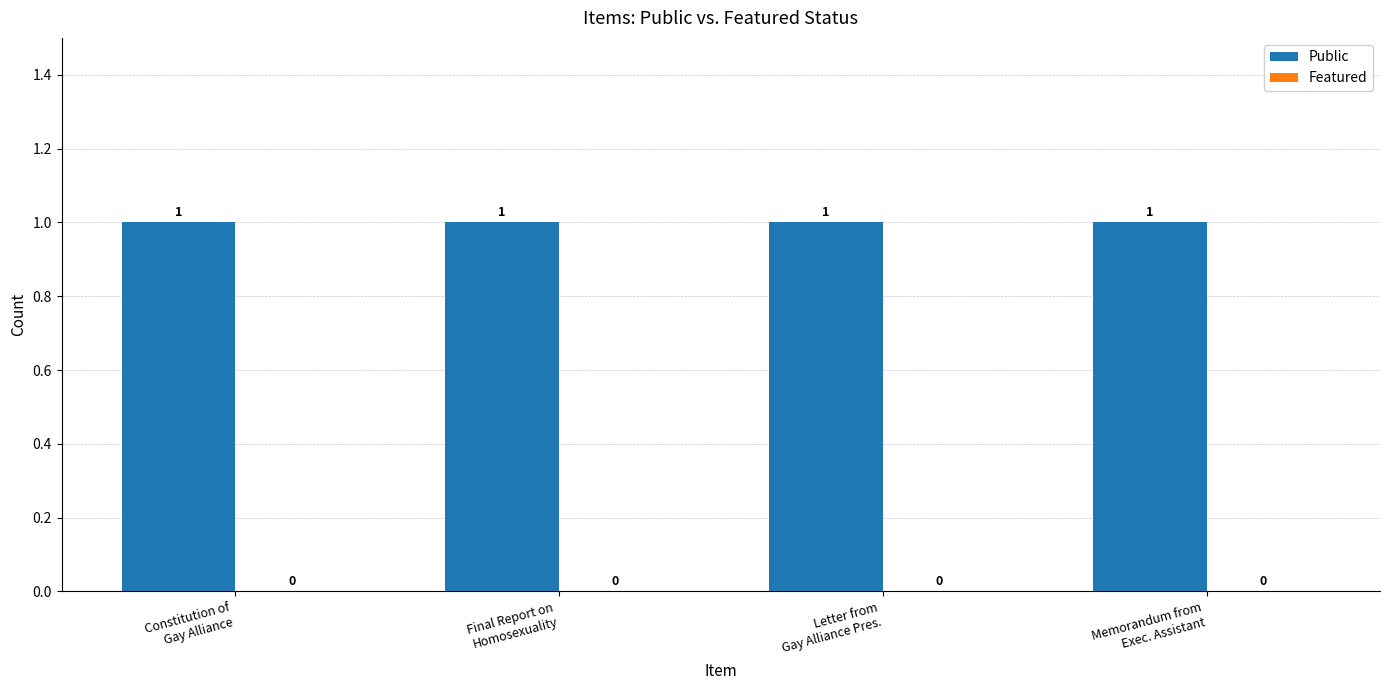

What is the label of the 4th bar from the right?

Constitution of
Gay Alliance